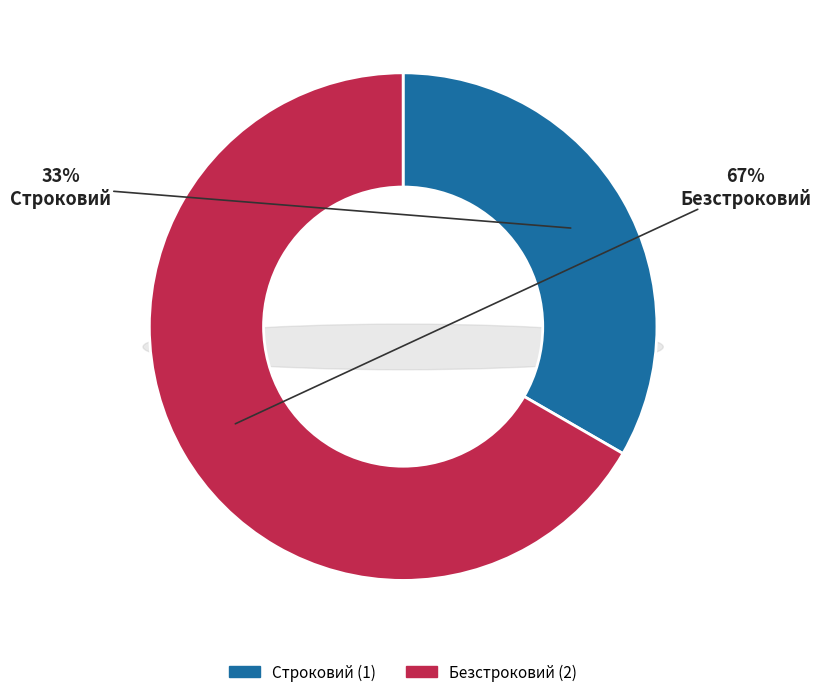

What percentage is the Безстроковий slice, to the nearest percent?

67%